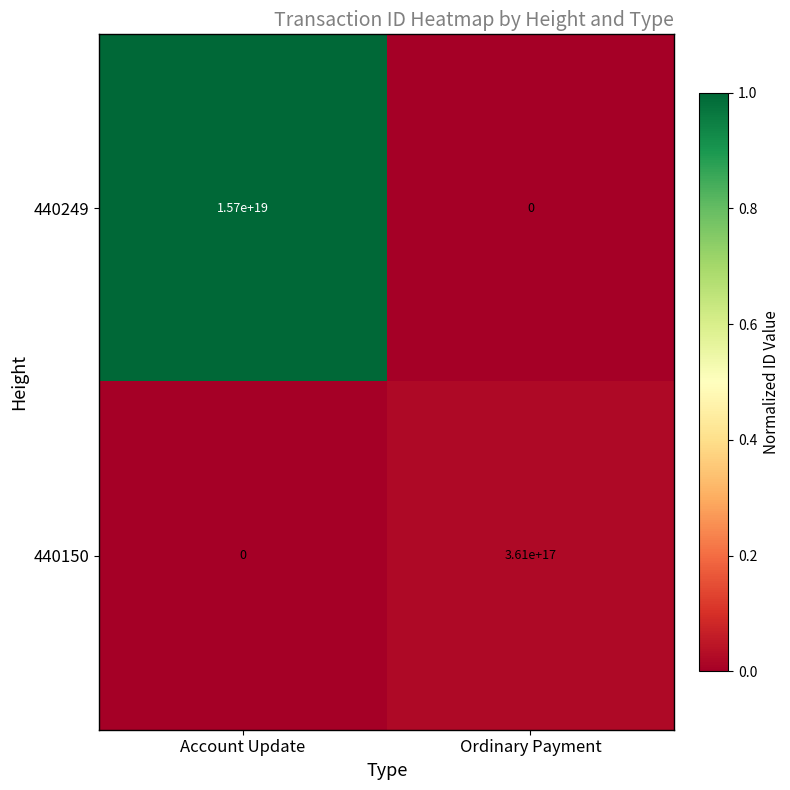

Is it true that 440150 equals -178805614829048192 at Account Update?

False